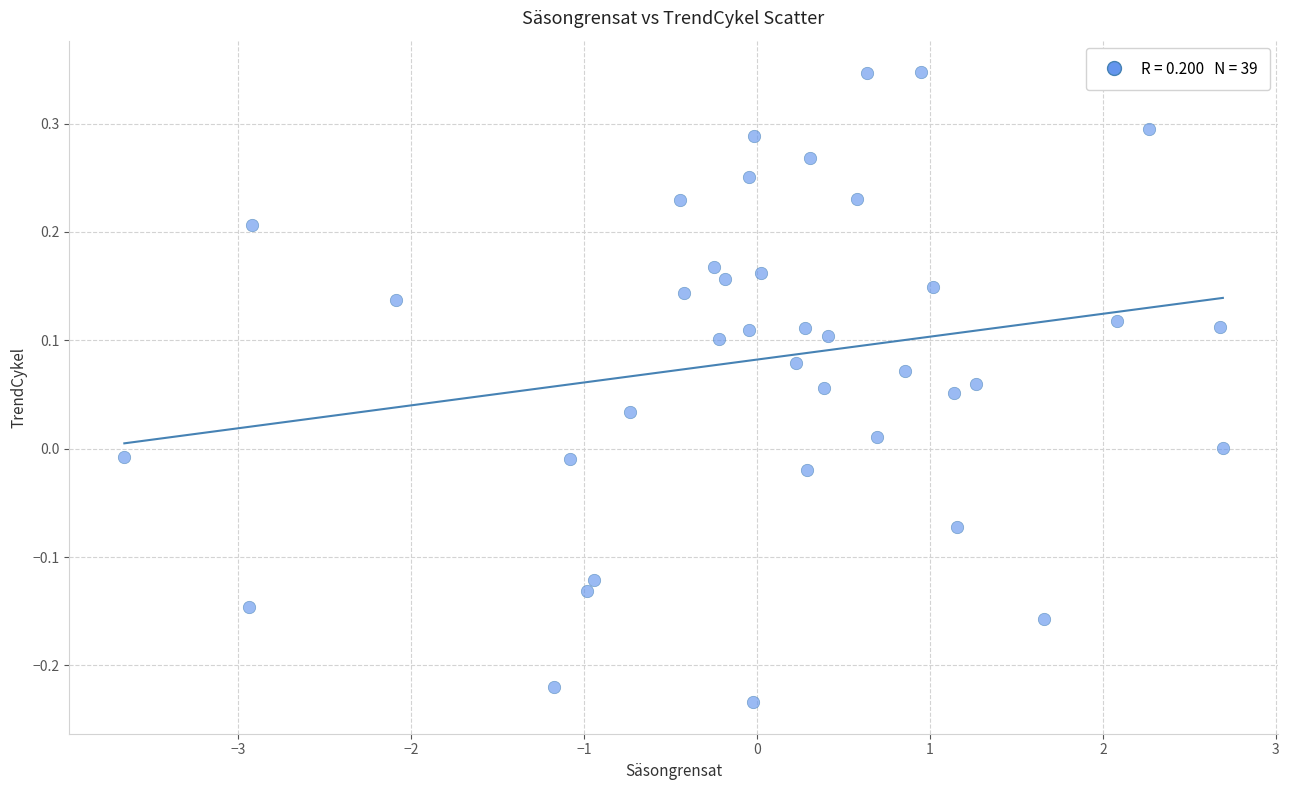

What is the range of X values (max minus min)?

6.4